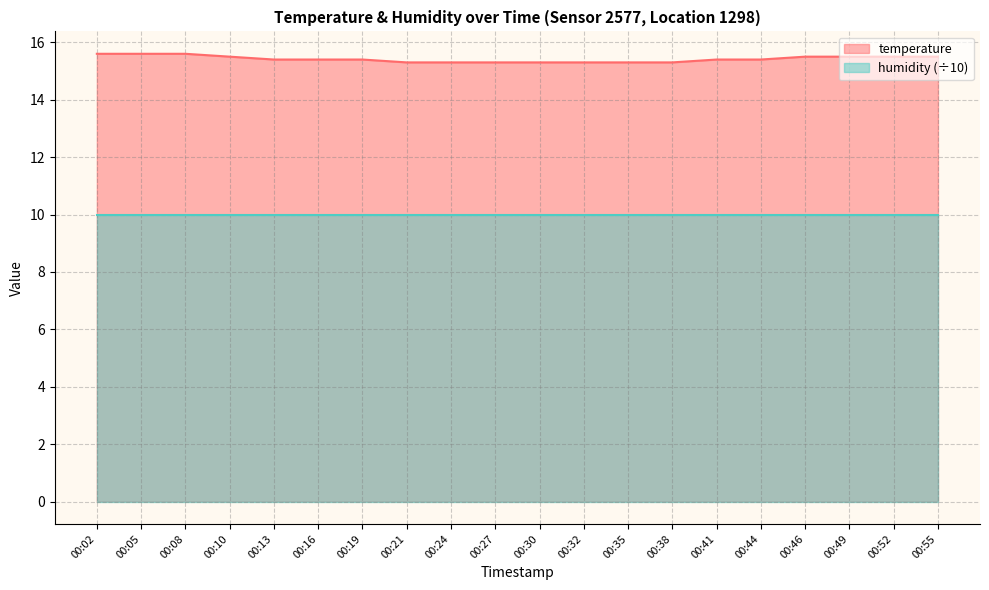

Is it true that the value at 00:10 is 4.0?

False